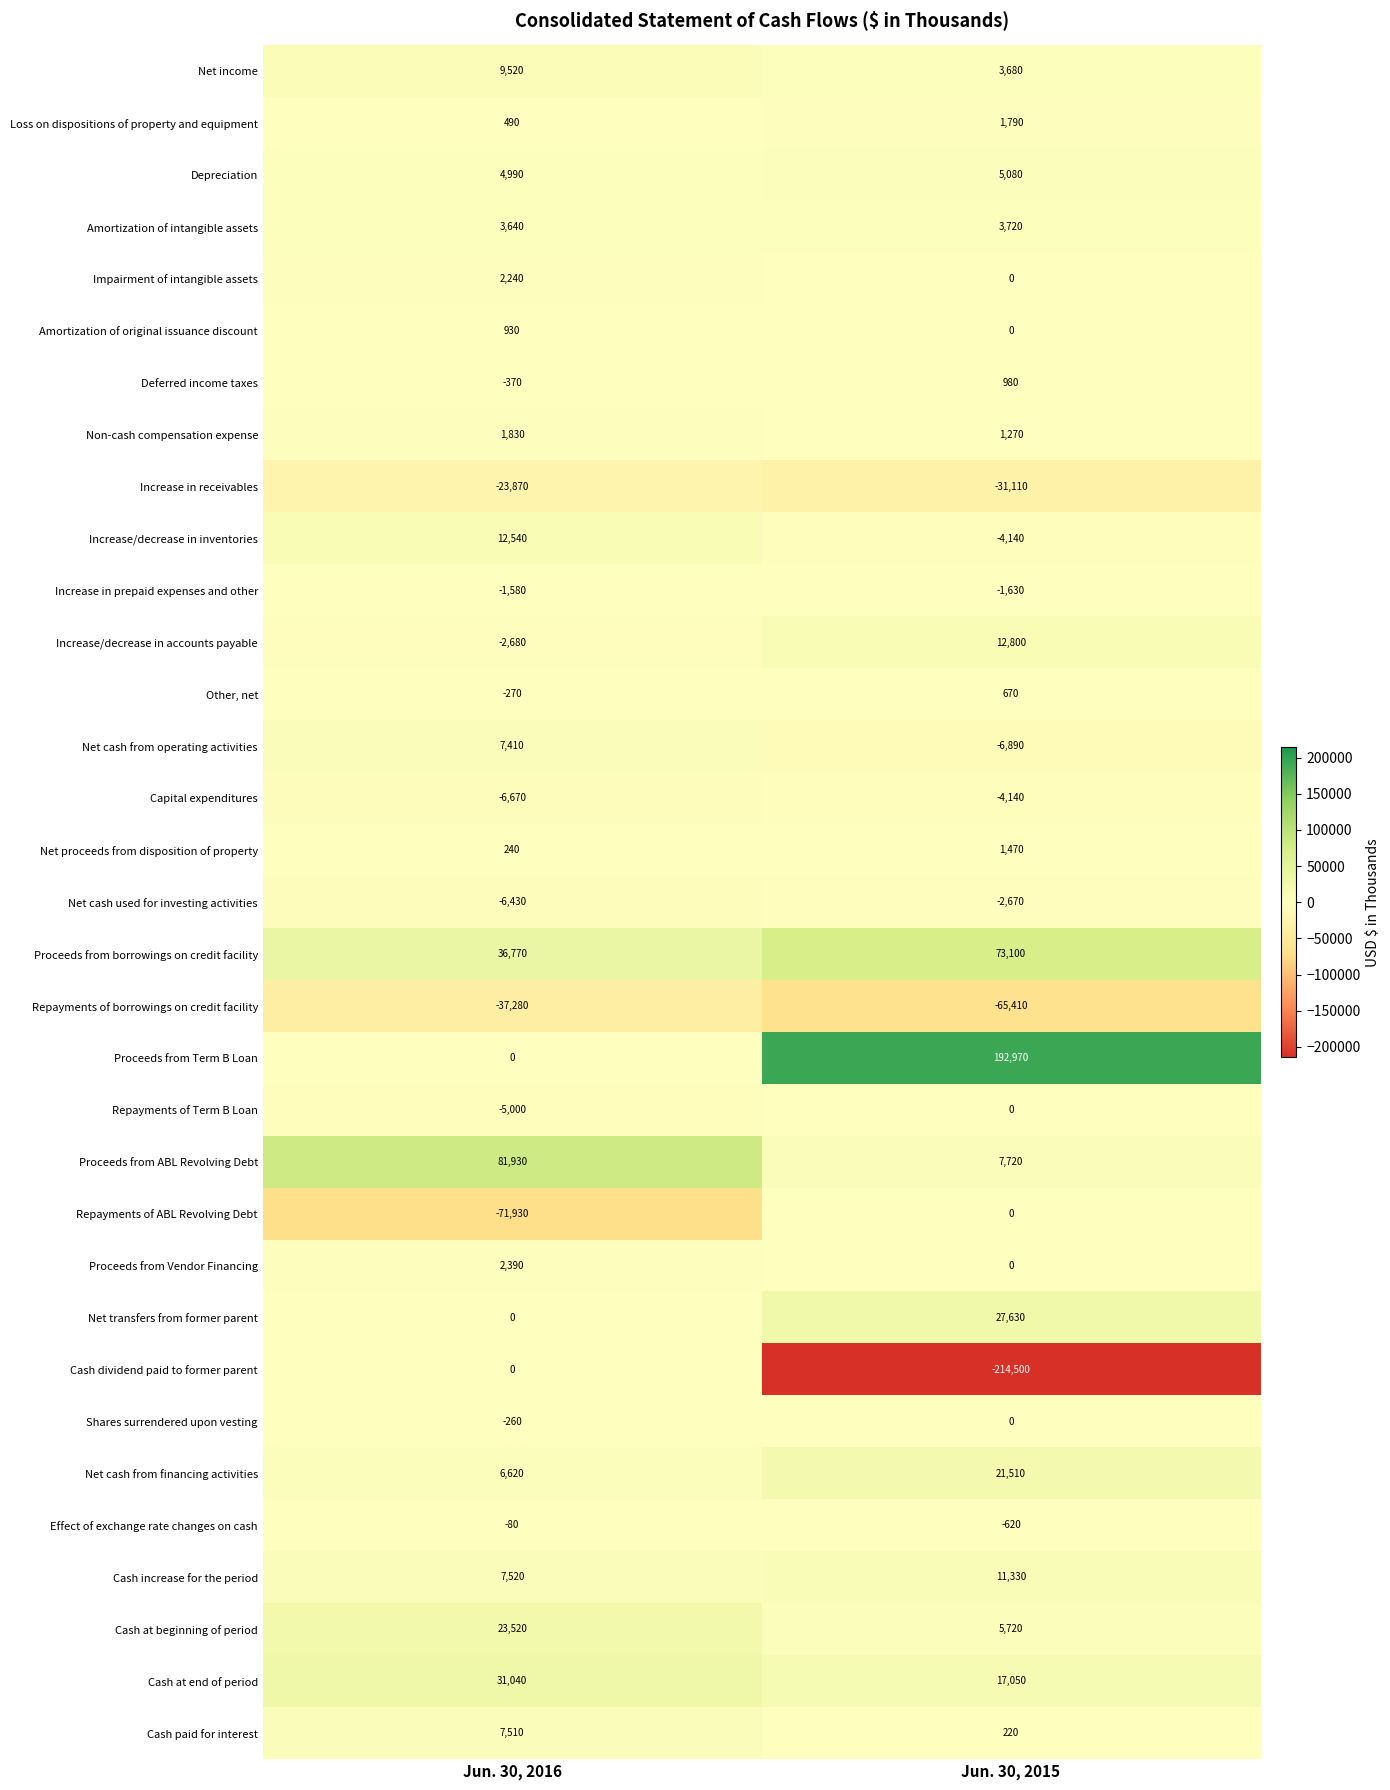

True or false: Cash at beginning of period has a value of 5720 at Jun. 30, 2015.

True